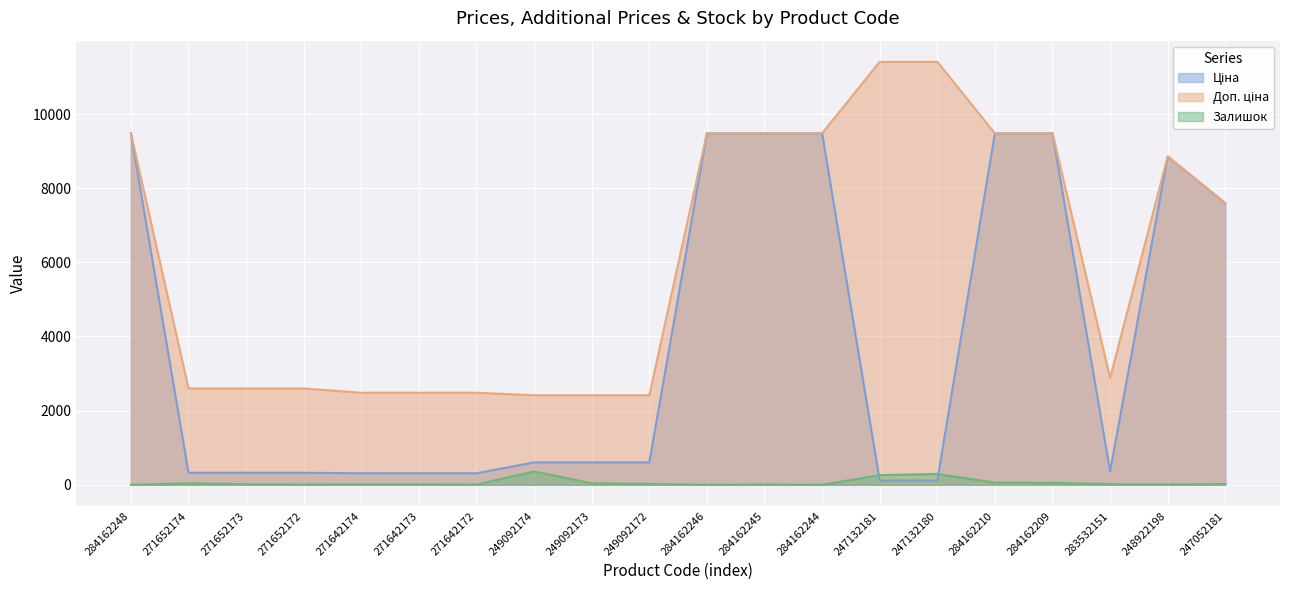

What is the spread (max minus min) of values at 284162246?

9480.1